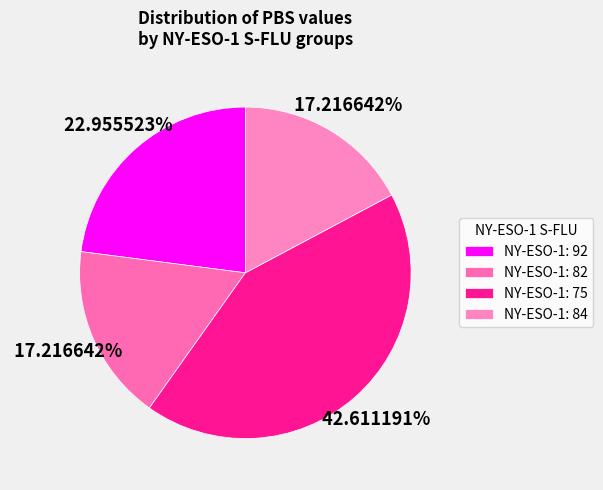

Which category has the smallest portion of the pie?

82